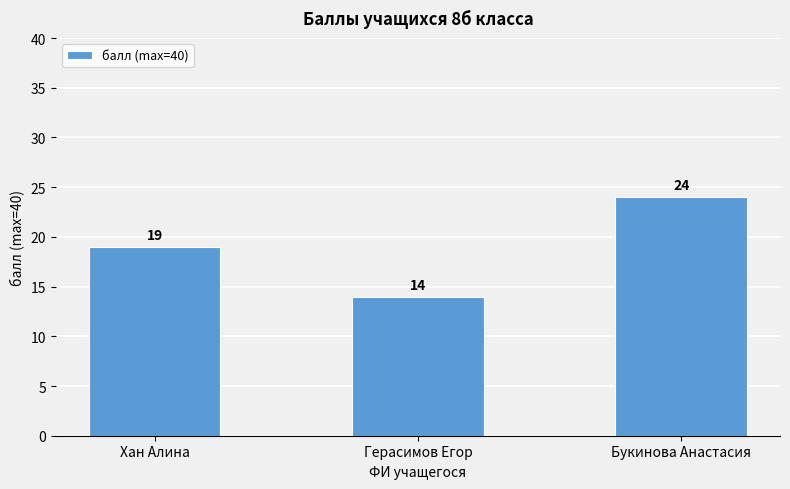

What value does the data have at Хан Алина?

19